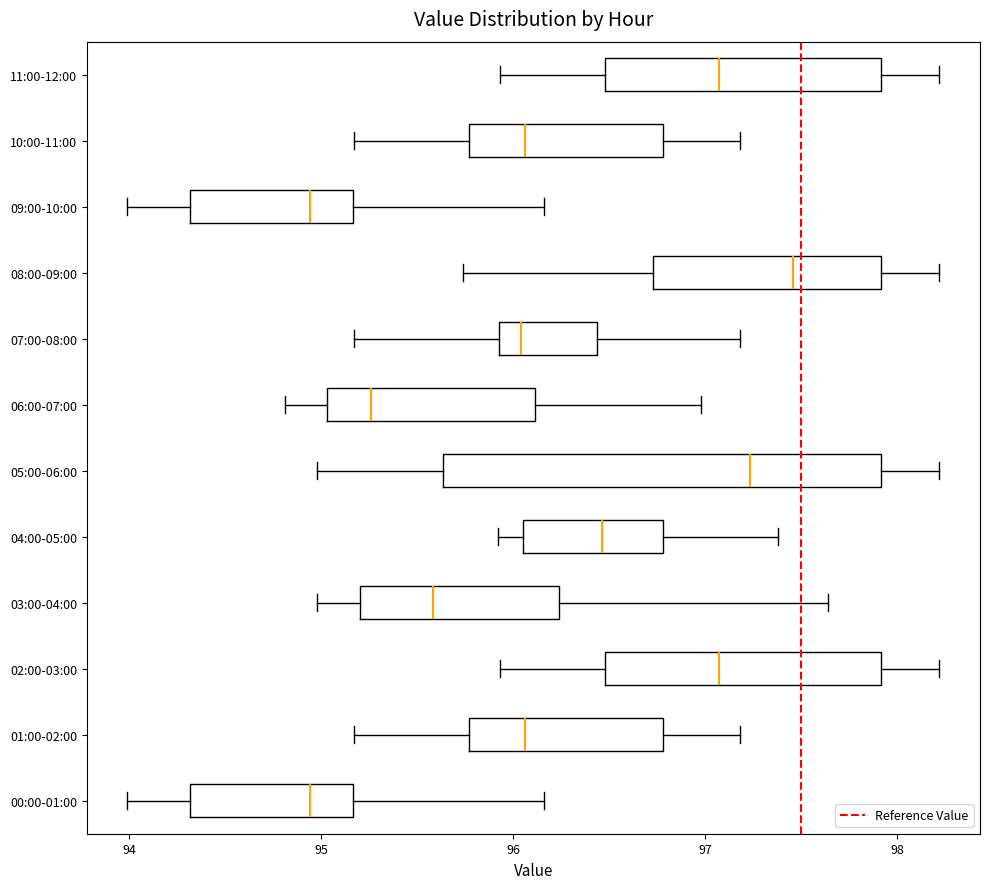

Reading bottom to top, read every box against the x-axis: the position of its median line, the range the box covers, and the ends of its whiskers. The values are not printed on the chart, so give them approximately, as read against the axis.

00:00-01:00: median 94.9, box 94.3 to 95.2, whiskers 94.0 to 96.2
01:00-02:00: median 96.1, box 95.8 to 96.8, whiskers 95.2 to 97.2
02:00-03:00: median 97.1, box 96.5 to 97.9, whiskers 95.9 to 98.2
03:00-04:00: median 95.6, box 95.2 to 96.2, whiskers 95.0 to 97.6
04:00-05:00: median 96.5, box 96.1 to 96.8, whiskers 95.9 to 97.4
05:00-06:00: median 97.2, box 95.6 to 97.9, whiskers 95.0 to 98.2
06:00-07:00: median 95.3, box 95.0 to 96.1, whiskers 94.8 to 97.0
07:00-08:00: median 96.0, box 95.9 to 96.4, whiskers 95.2 to 97.2
08:00-09:00: median 97.5, box 96.7 to 97.9, whiskers 95.7 to 98.2
09:00-10:00: median 94.9, box 94.3 to 95.2, whiskers 94.0 to 96.2
10:00-11:00: median 96.1, box 95.8 to 96.8, whiskers 95.2 to 97.2
11:00-12:00: median 97.1, box 96.5 to 97.9, whiskers 95.9 to 98.2